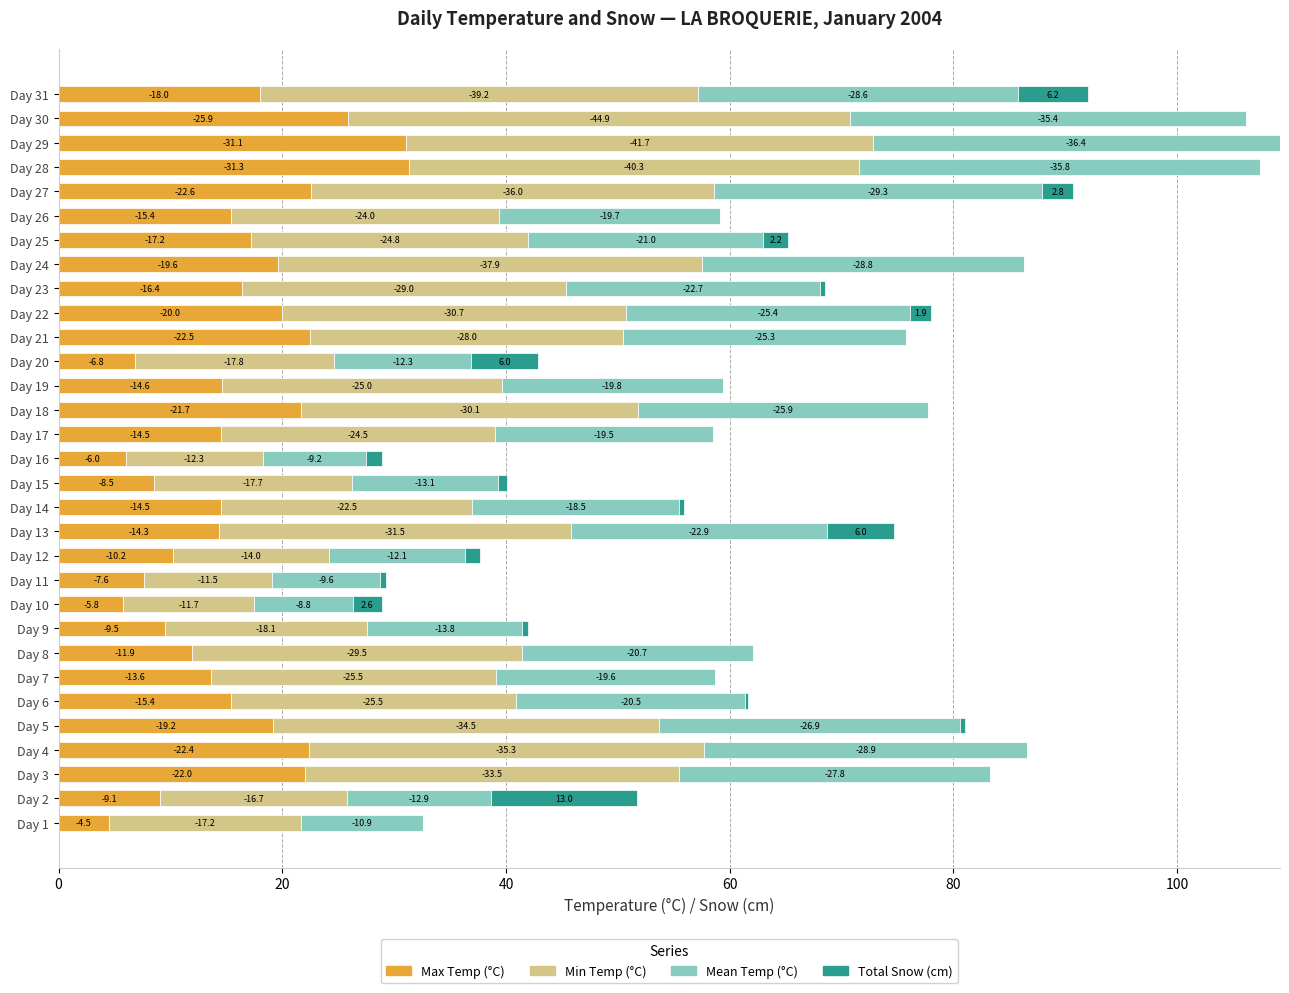

What is the average value of the Mean Temp (°C) series?

21.4